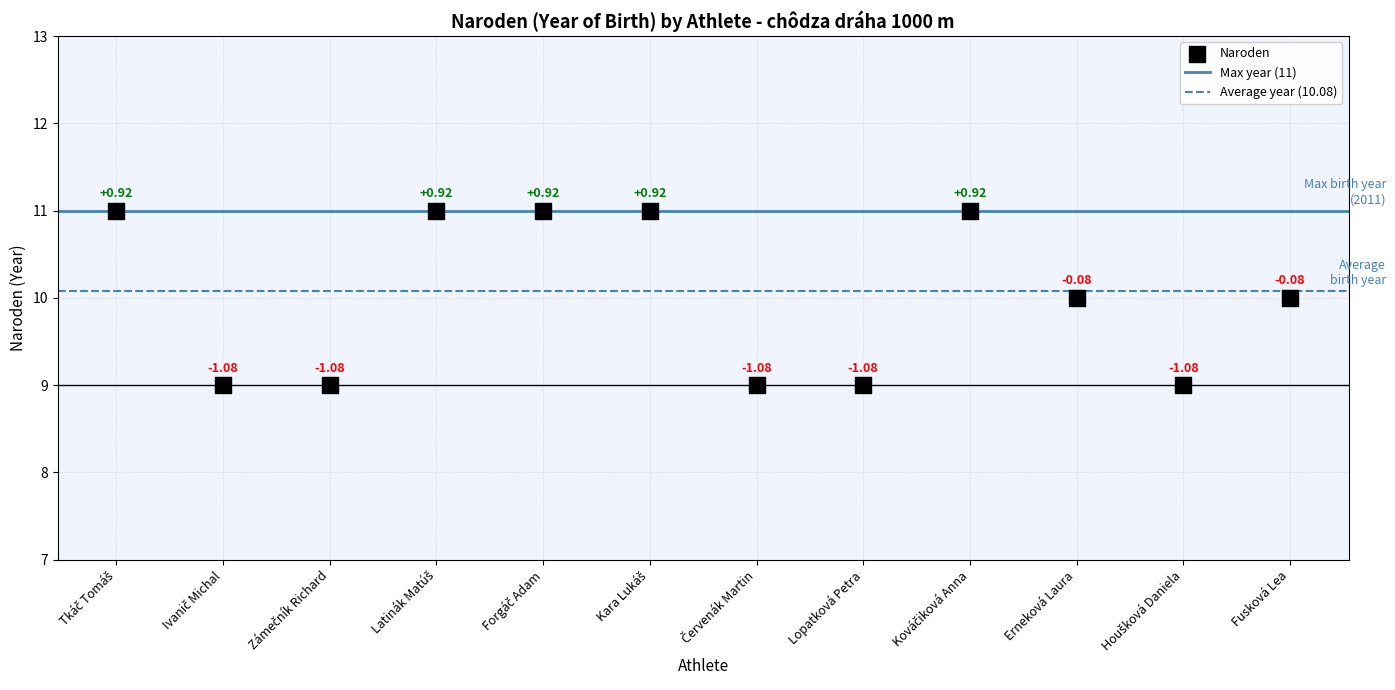

What is the average Y value?

10